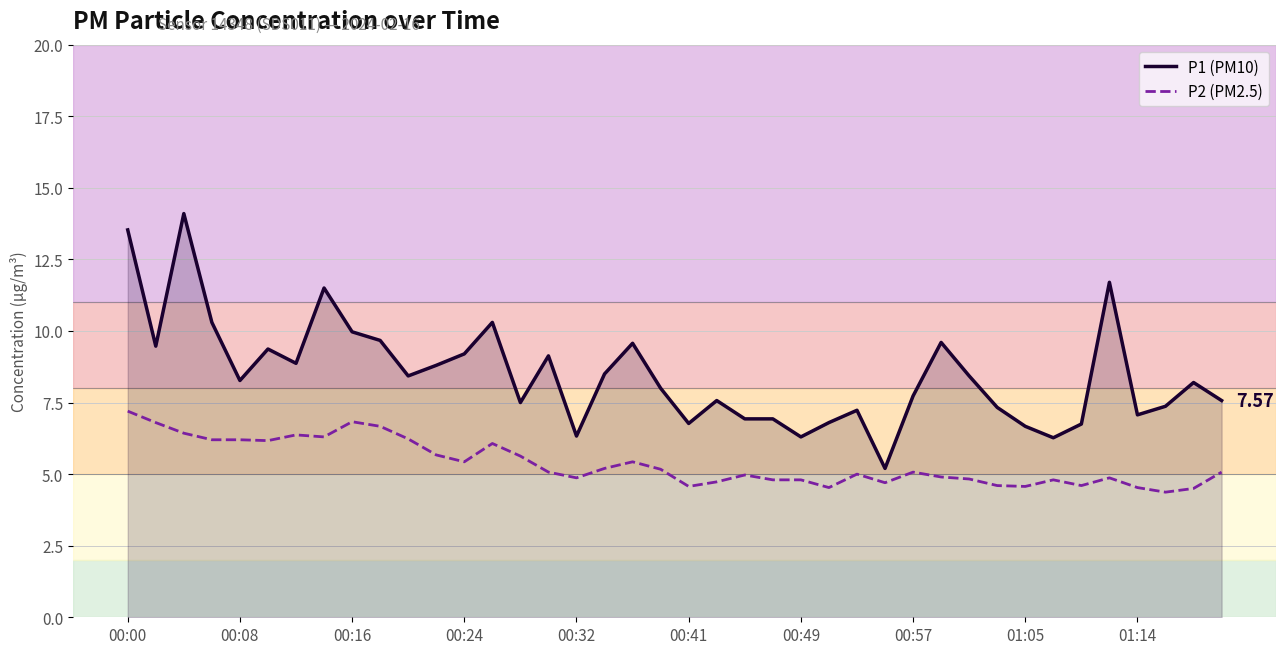

What is the difference between the maximum and minimum values in the P2 (PM2.5) series?

2.8